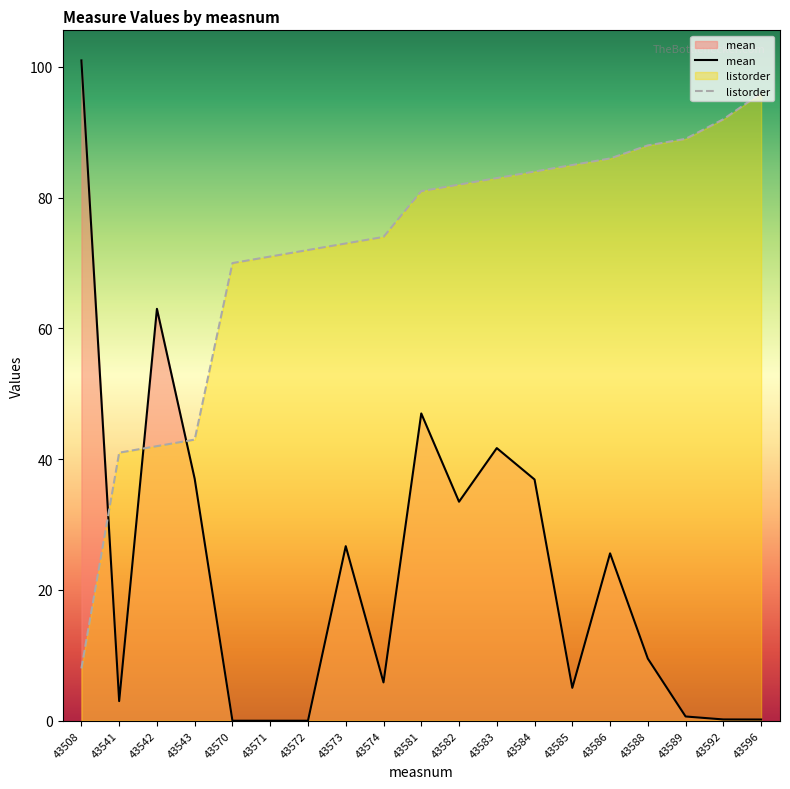

Rank the series by their average value, from highest to lowest.

listorder, mean